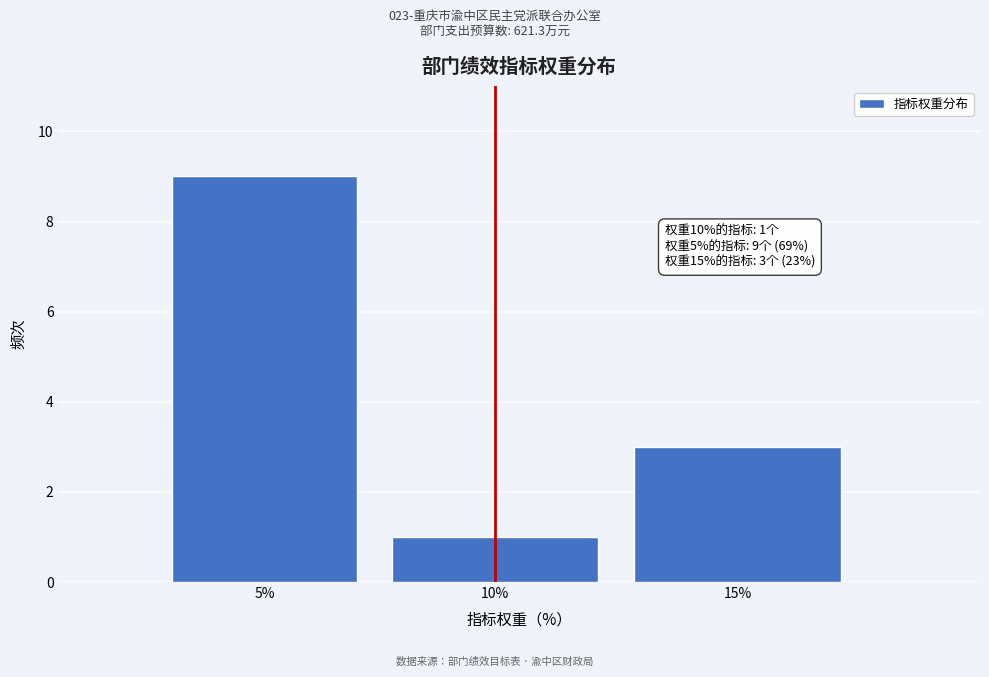

Reading left to right, what are all the values shown in this chart?

9	1	3